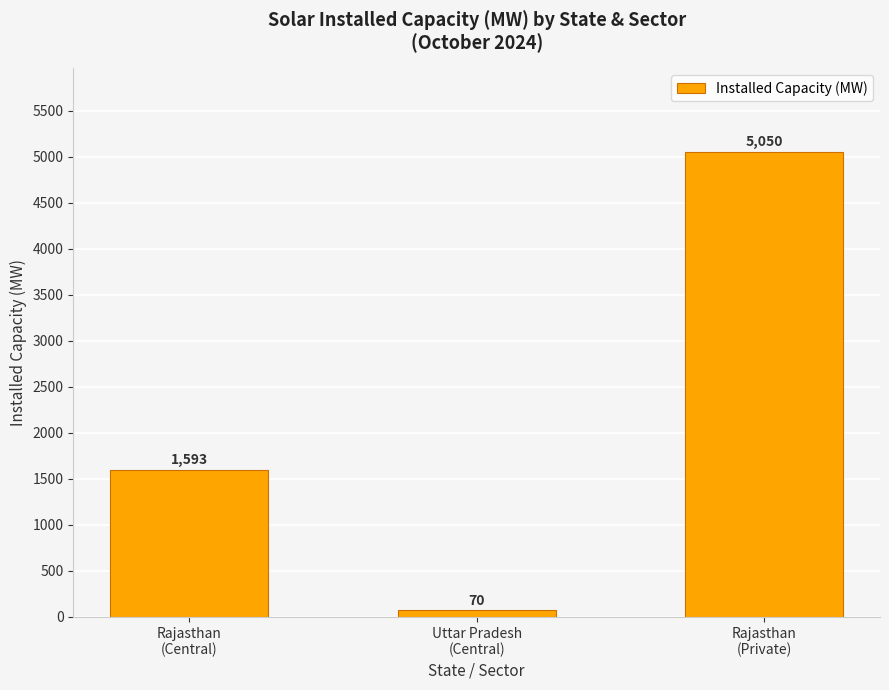

What is the value of the 1st bar from the left?

1593